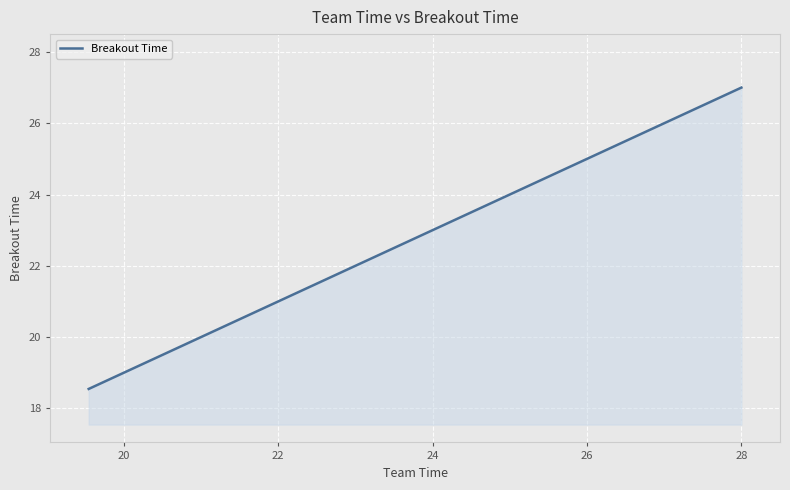

How many lines are shown in the chart?

1